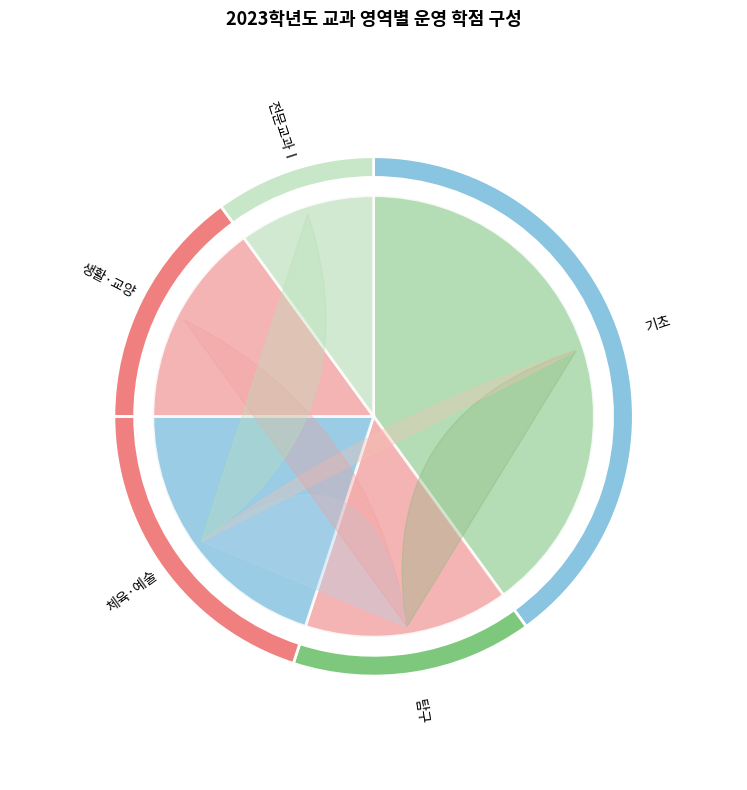

Which slice is the largest?

기초